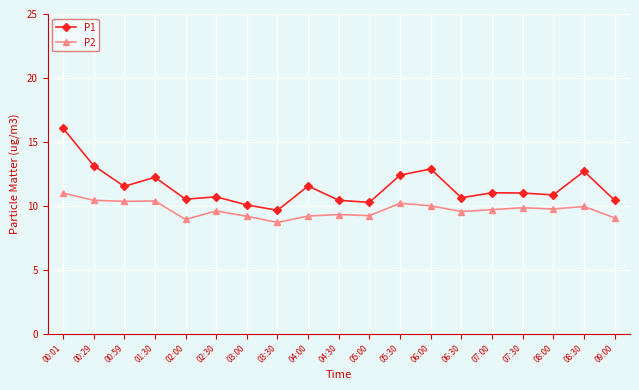

Count the number of data series in this chart.

2